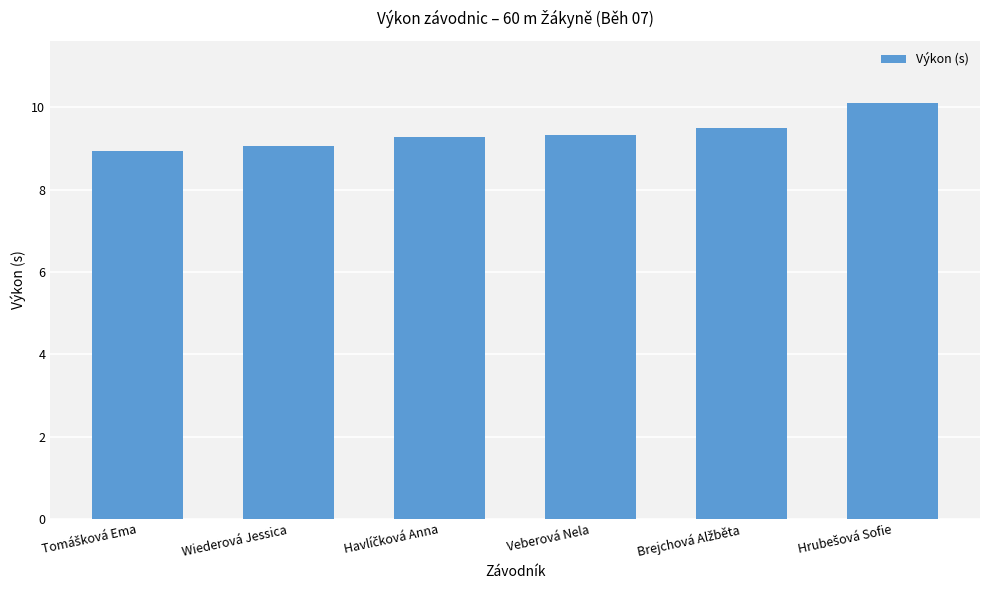

Reading left to right, what are all the values shown in this chart?

8.9	9.1	9.3	9.3	9.5	10.1